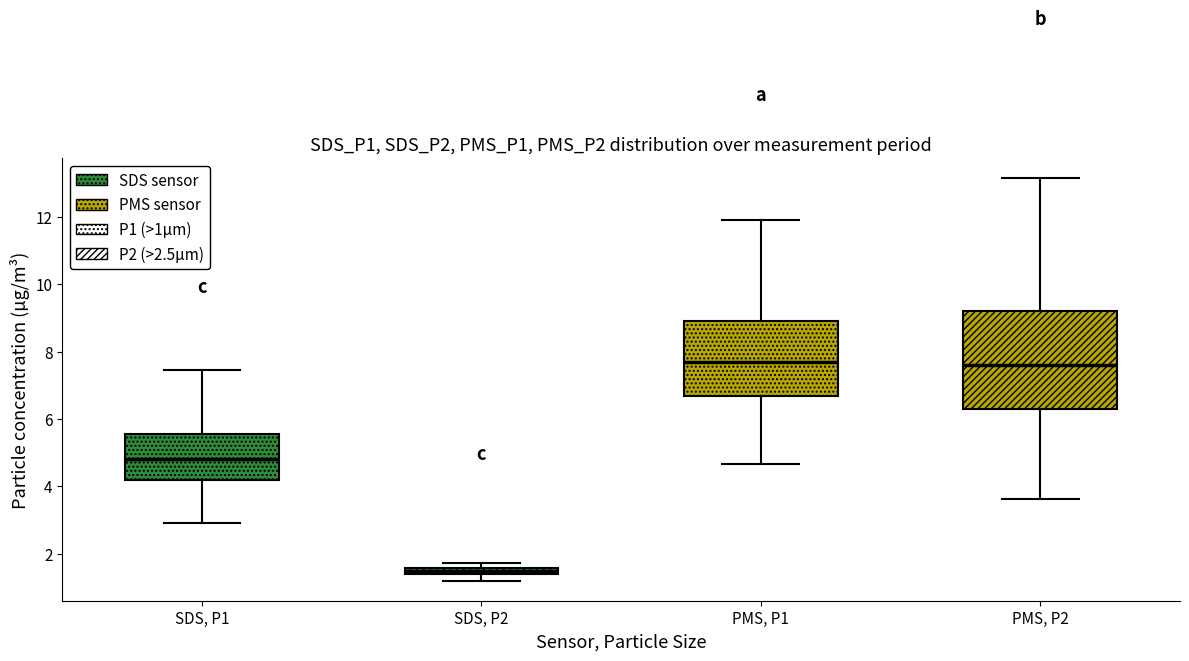

Which box is the tallest, from its lower edge to its upper edge?

PMS, P2